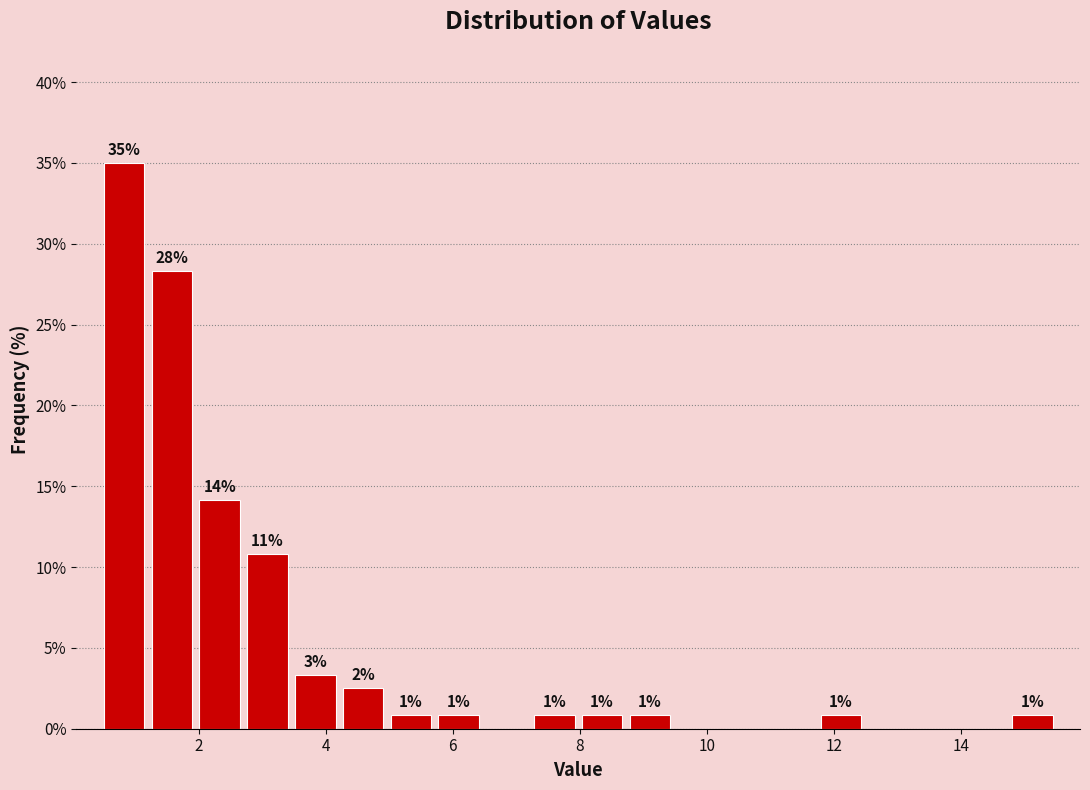

Read against the x-axis, roughly where is the centre of the tallest bar?

0.8